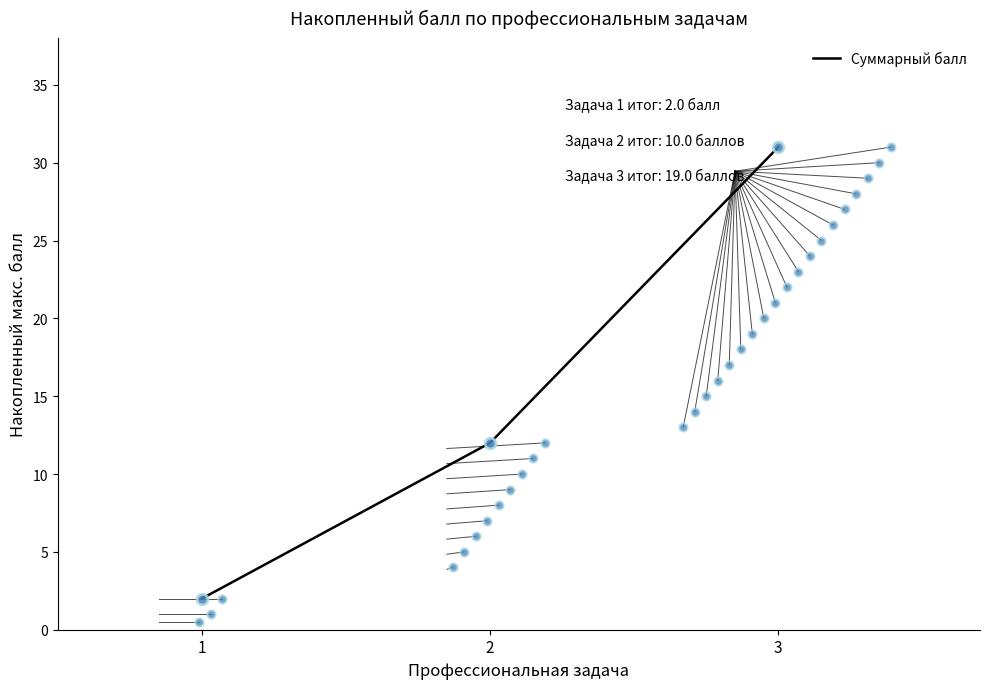

What is the change in value from 1 to 3?

+29